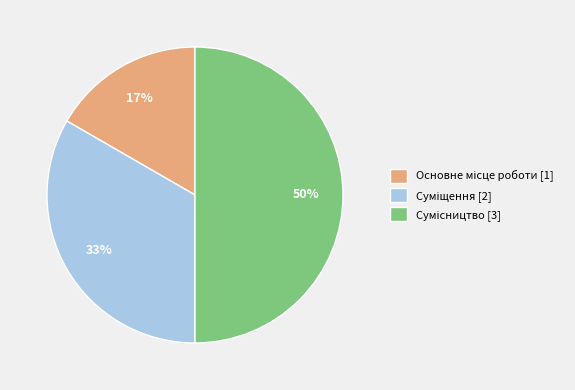

To the nearest percent, what is the average slice percentage?

33%